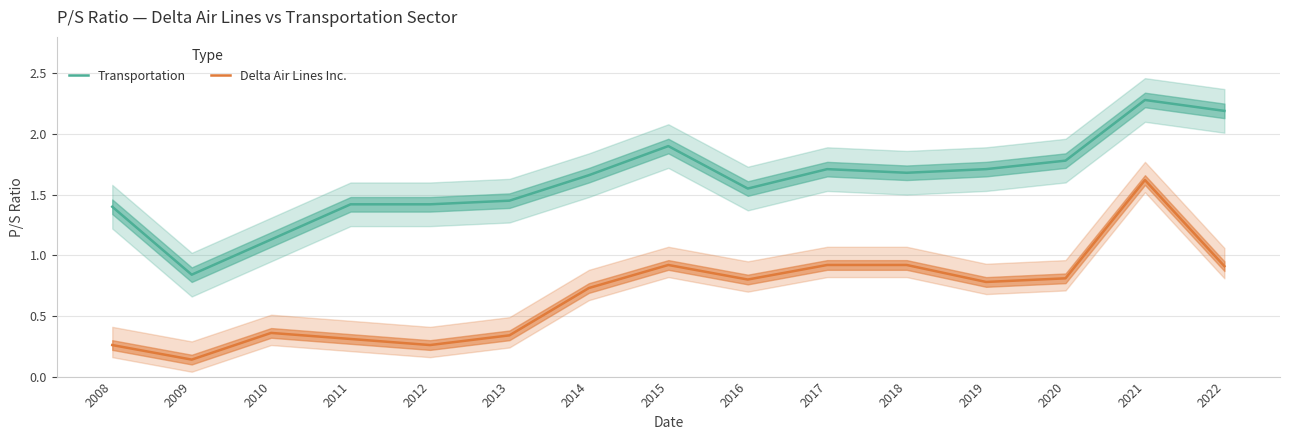

Does the chart have visible grid lines?

Yes